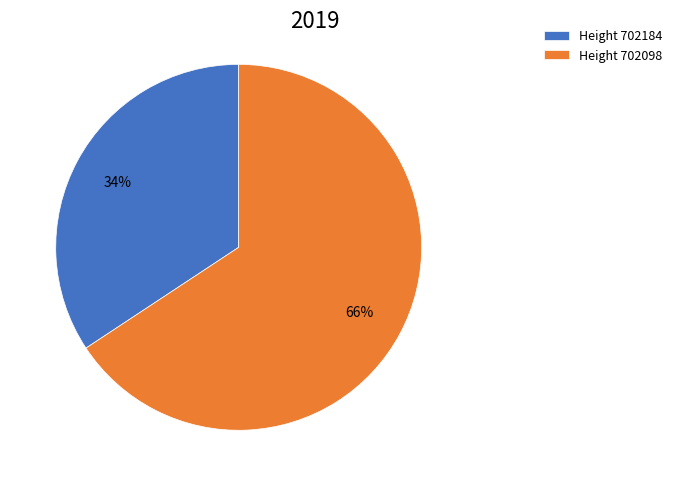

How many slices are in this pie chart?

2